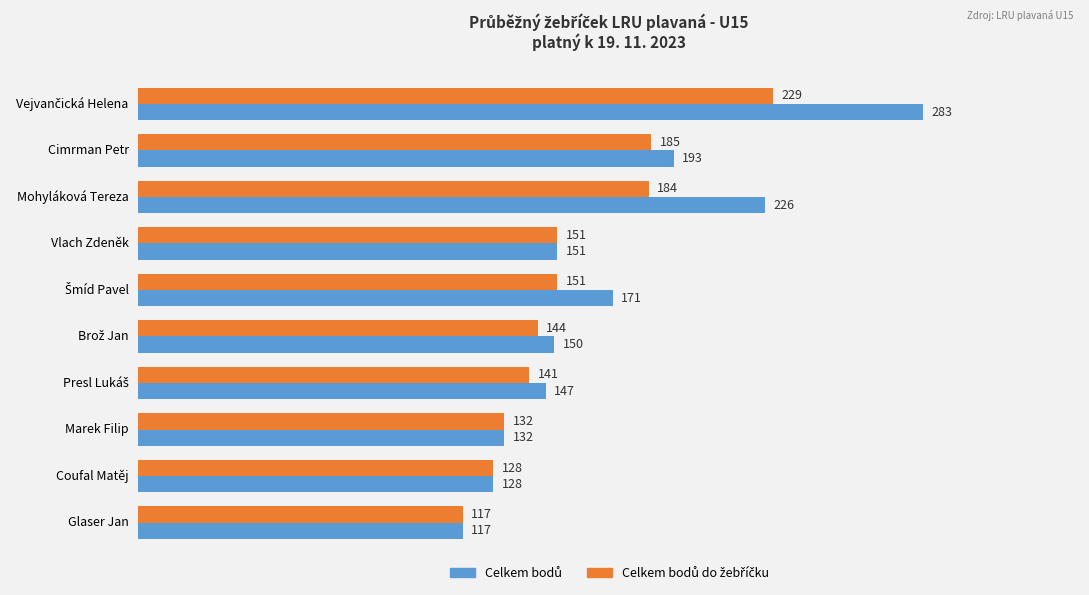

Which category has the lowest value across all series?

Glaser Jan